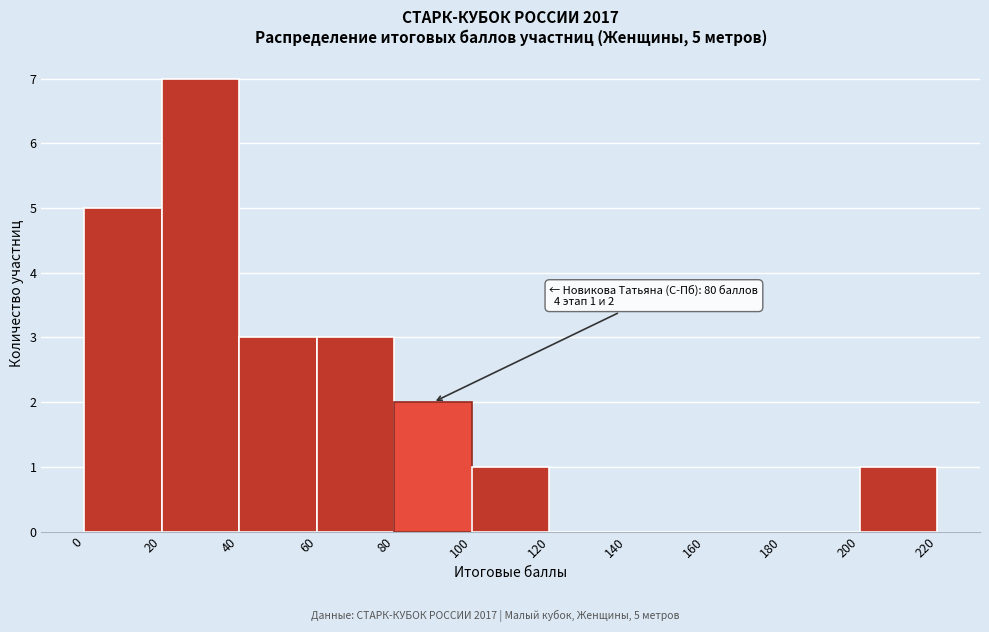

Which range on the x-axis has the tallest bar?

20 to 40